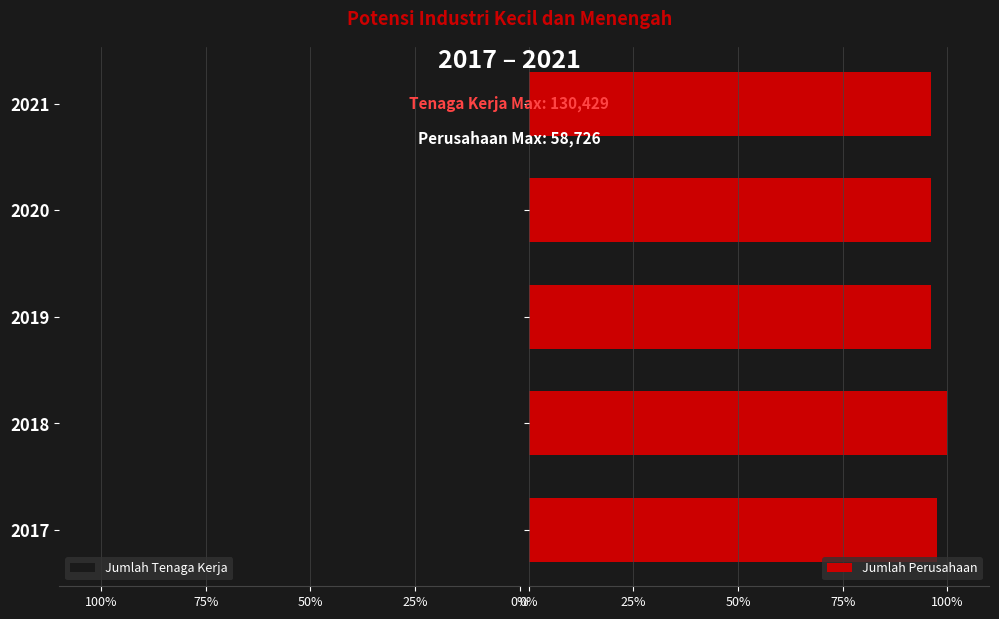

What is the sum of all Jumlah Perusahaan values?

485.6